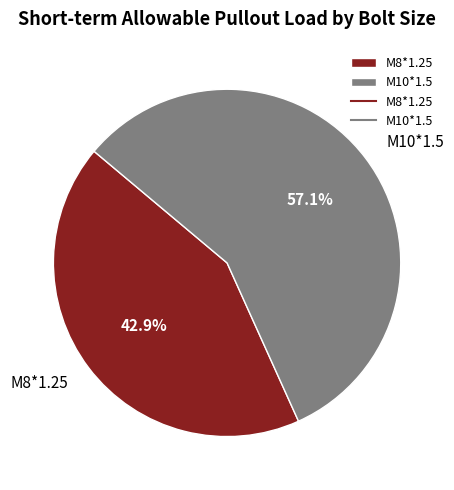

How many segments does this pie chart have?

2